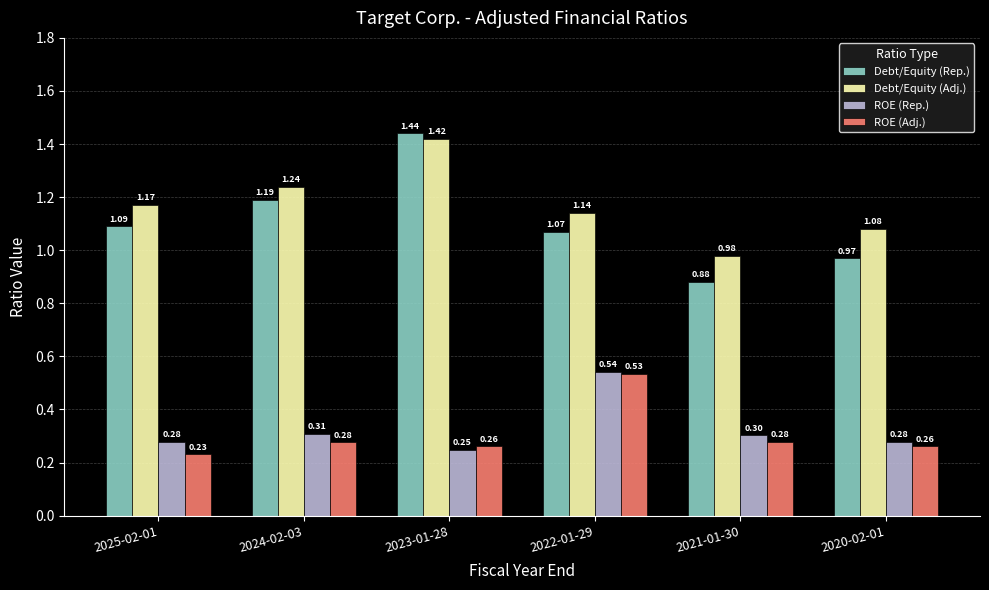

Rank the series at 2025-02-01 from highest to lowest value.

Debt/Equity (Adj.), Debt/Equity (Rep.), ROE (Rep.), ROE (Adj.)